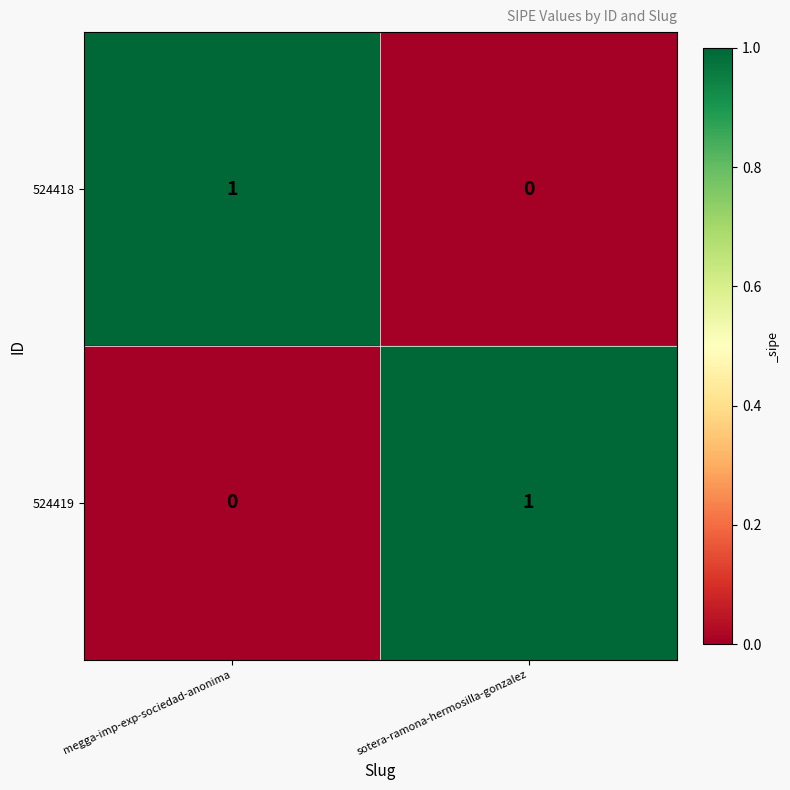

The value of 524419 at sotera-ramona-hermosilla-gonzalez is 2. True or false?

False